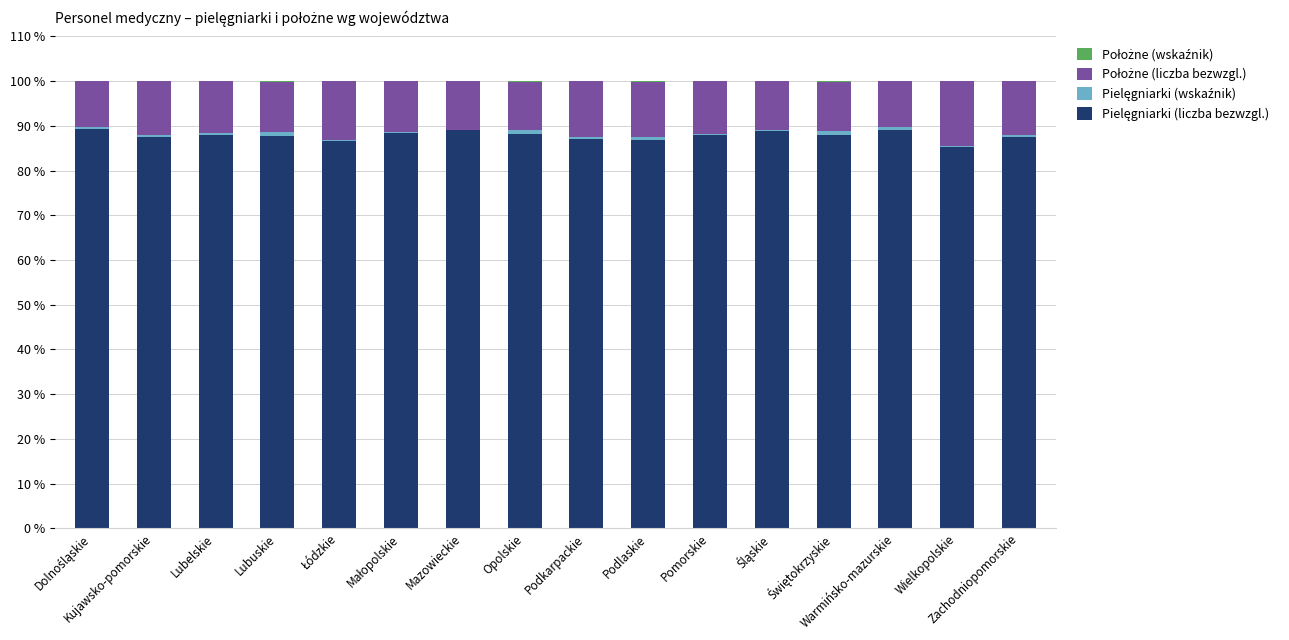

Is it true that Pielęgniarki (wskaźnik) equals 0.6 at Podkarpackie?

False